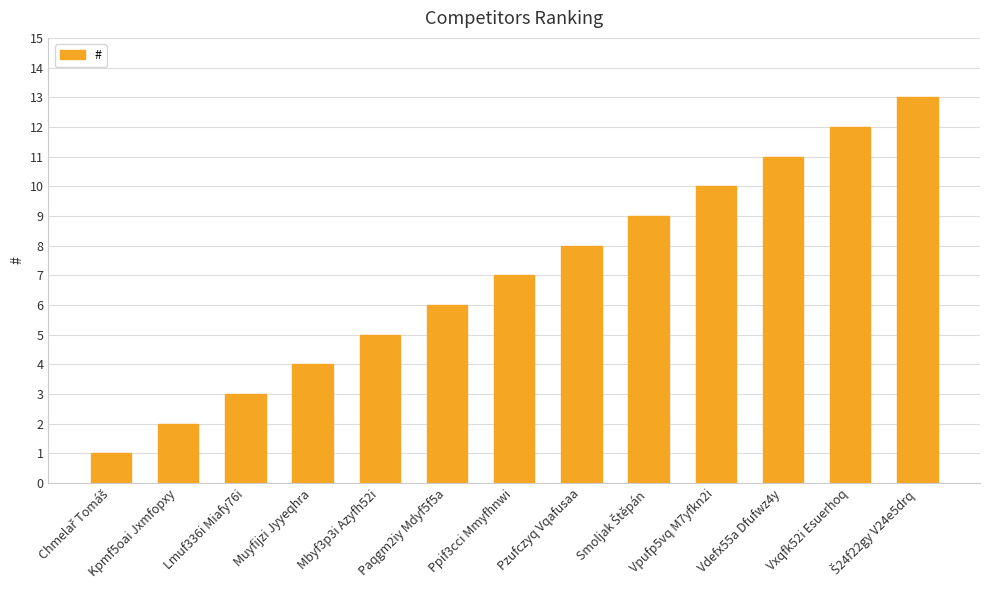

How many bars are there in total?

13